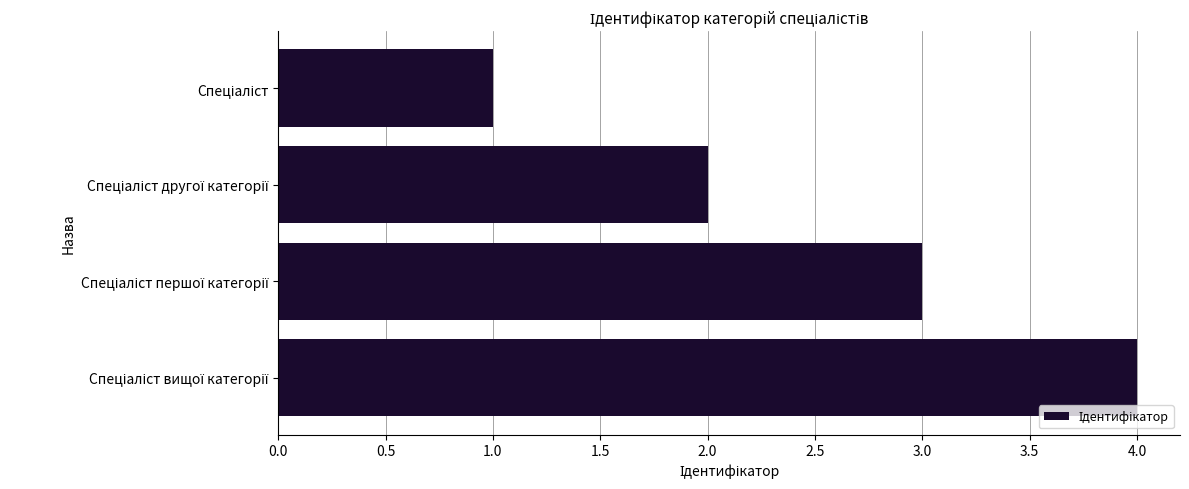

What is the difference between the maximum and minimum values?

3